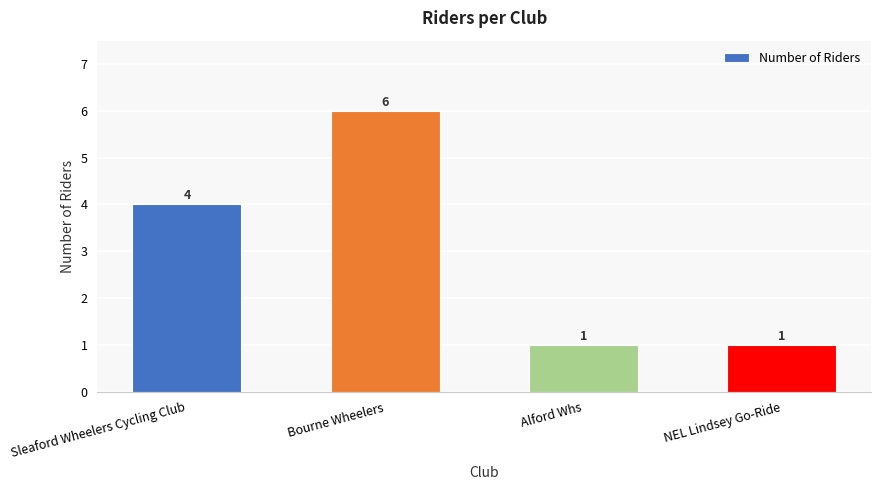

Count the values in the range 1 to 6.

4